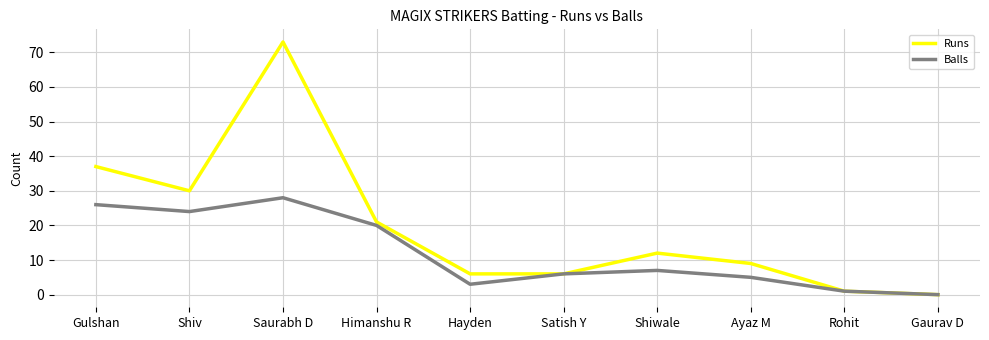

What is the difference between the maximum and minimum values in the Runs series?

73